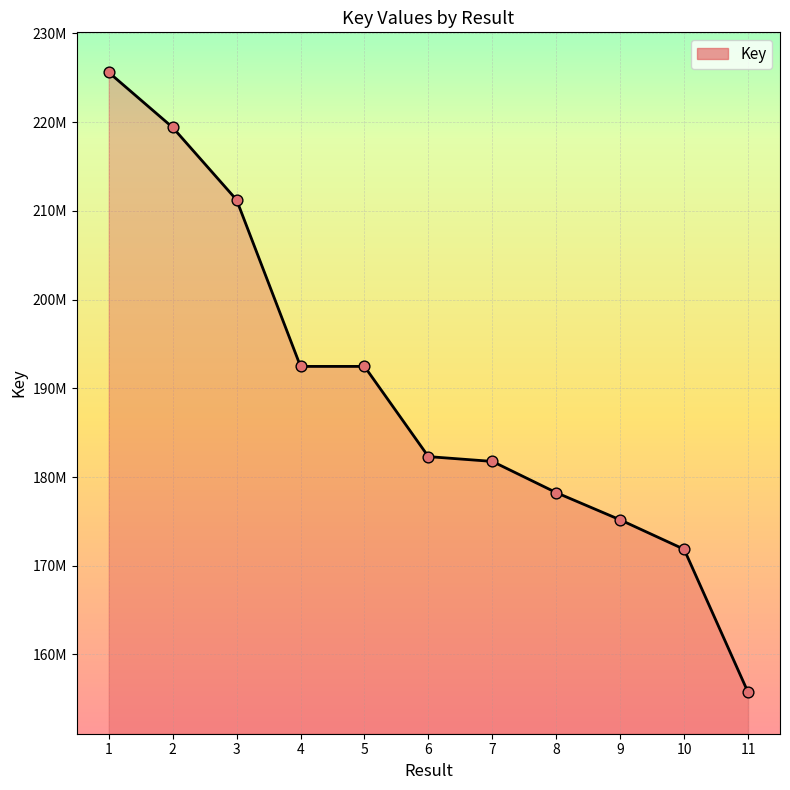

Is this an area chart (filled region under the line)?

Yes